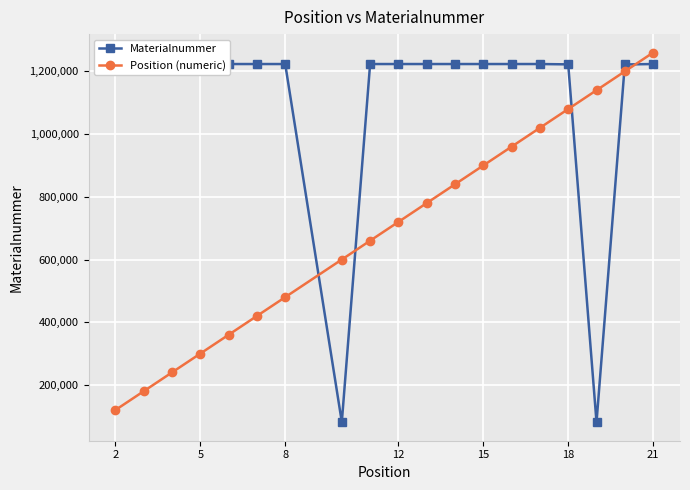

Which series has the widest spread of values?

Materialnummer